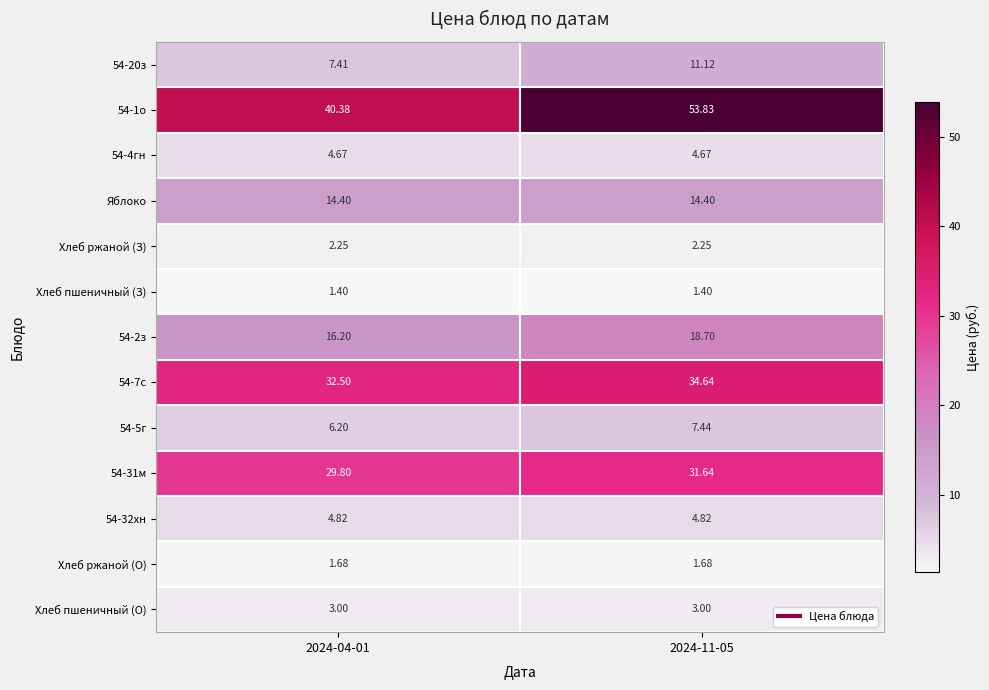

Is the value of Яблоко at 2024-11-05 greater than the value of Хлеб пшеничный (О) at 2024-04-01?

Yes